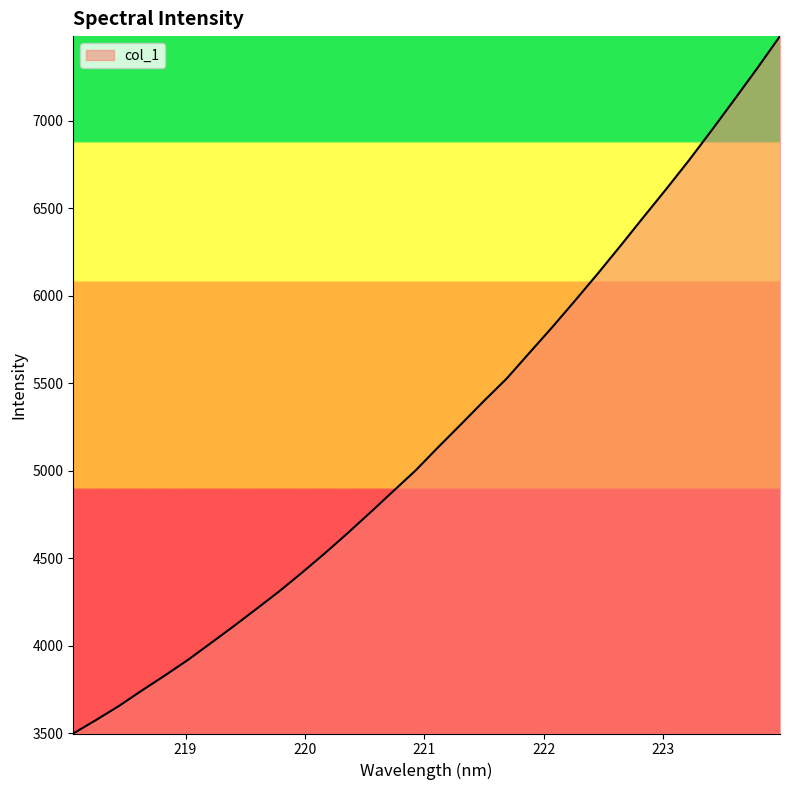

What is the smallest value displayed?

3499.2